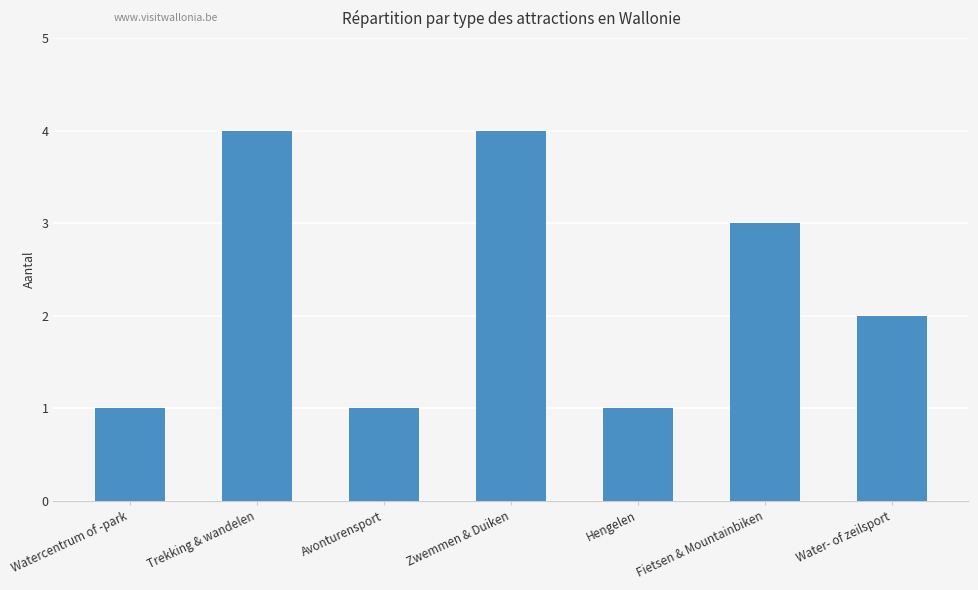

Between Trekking & wandelen and Watercentrum of -park, which is larger?

Trekking & wandelen